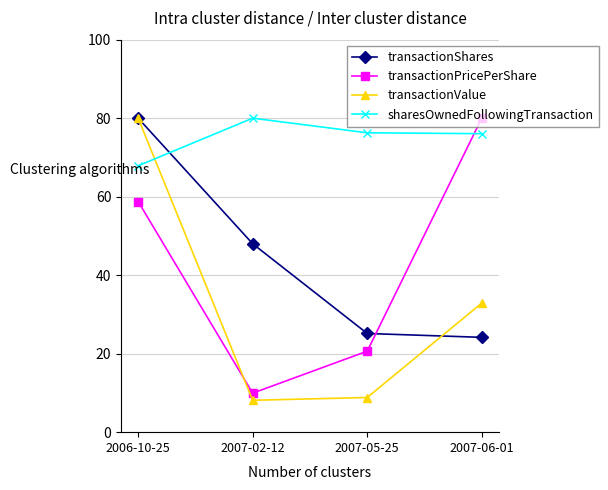

Which series has the widest spread of values?

transactionValue